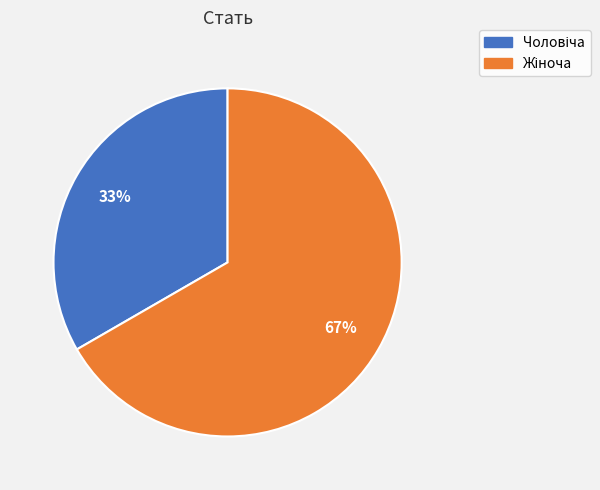

Is there a majority slice in this chart?

Yes